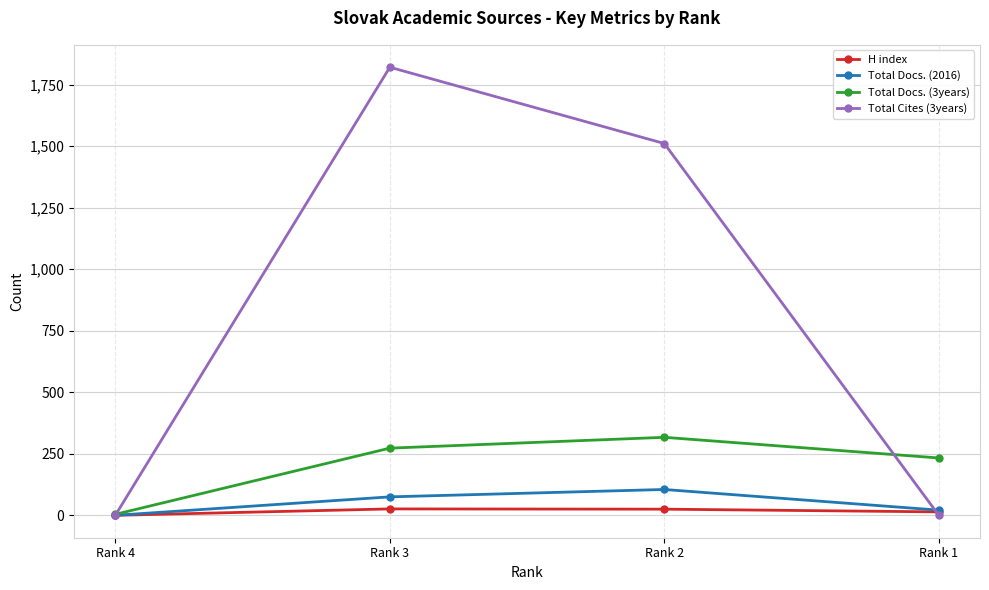

Does the chart have visible grid lines?

Yes